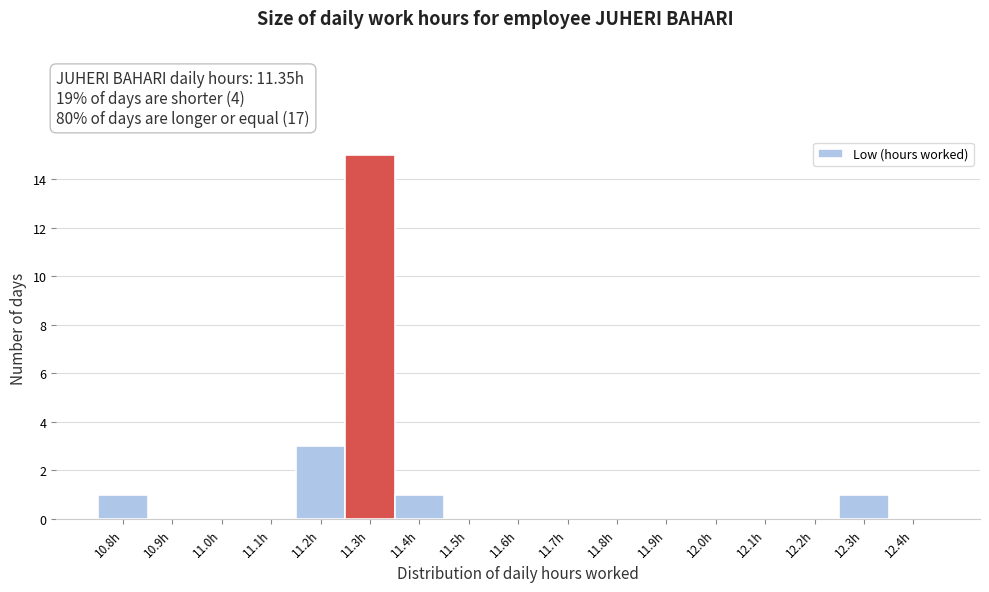

Reading left to right, list all the values displayed in this chart.

10.8h=1	10.9h=0	11.0h=0	11.1h=0	11.2h=3	11.3h=15	11.4h=1	11.5h=0	11.6h=0	11.7h=0	11.8h=0	11.9h=0	12.0h=0	12.1h=0	12.2h=0	12.3h=1	12.4h=0